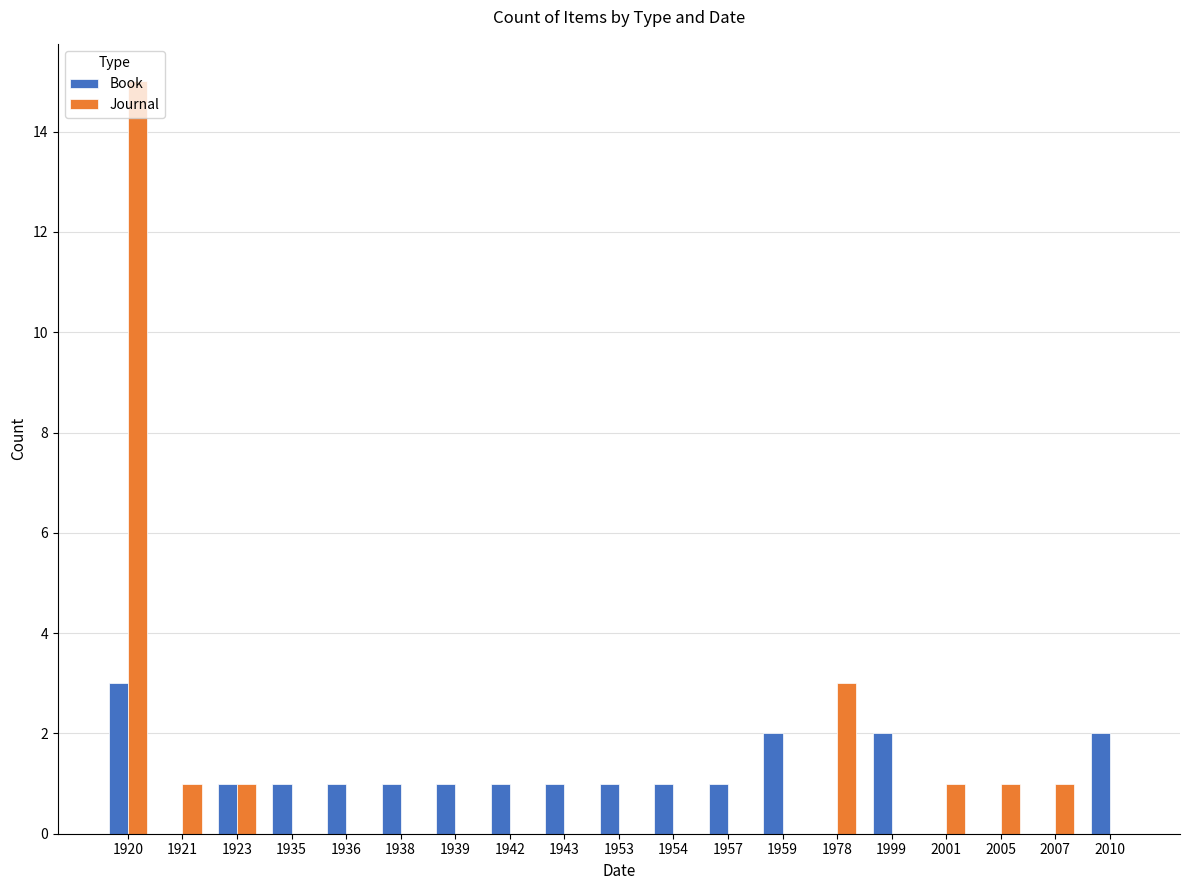

What is the average value of the Book series?

1